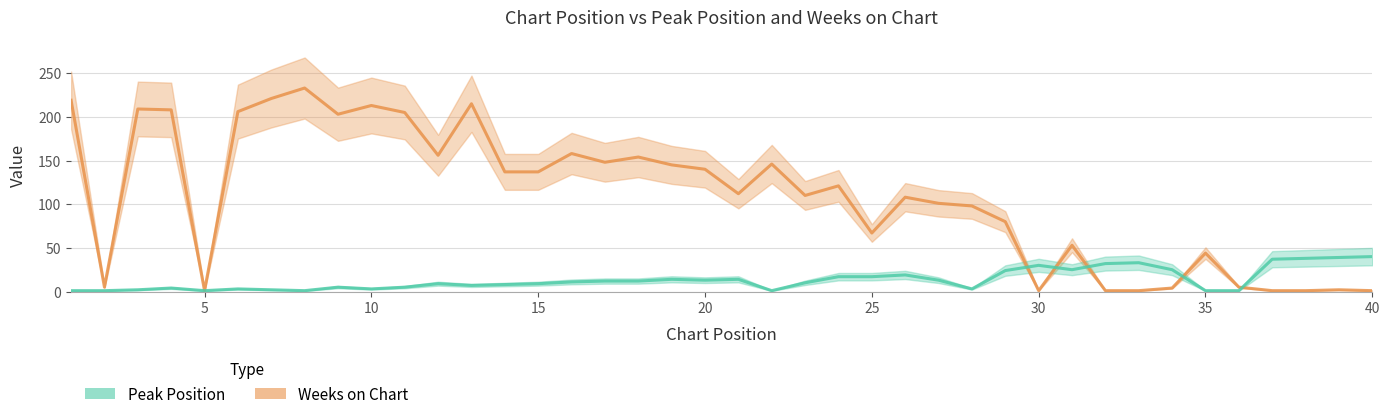

True or false: Weeks on Chart has a value of 142 at 29.

False